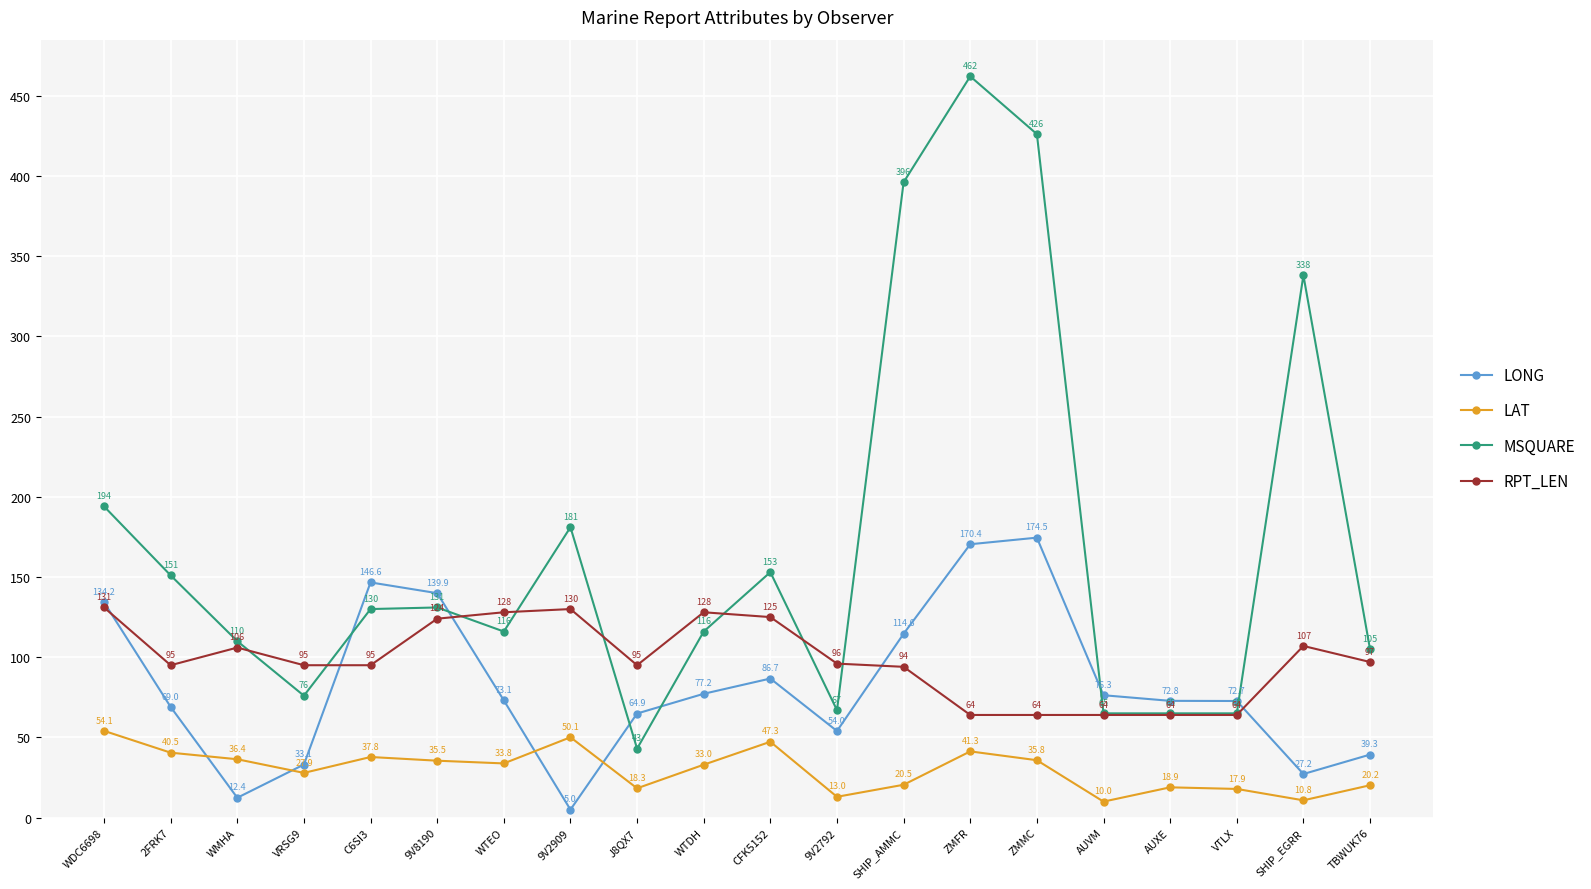

What is the difference between the LONG values at 2FRK7 and SHIP_EGRR?

41.8